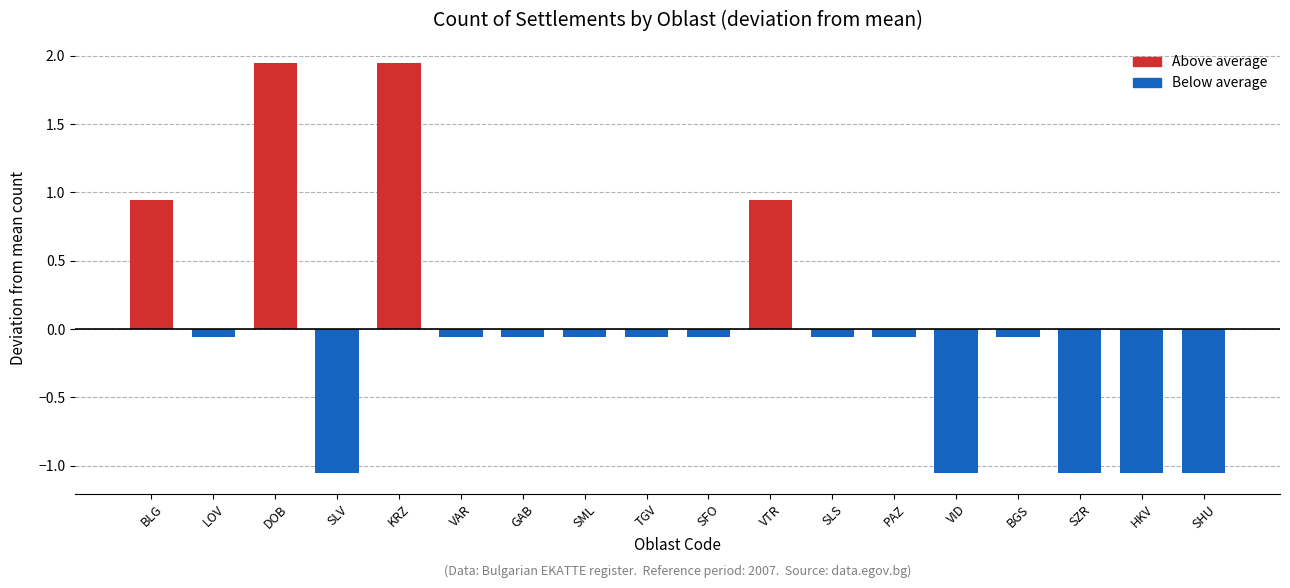

Count the number of data series in this chart.

1